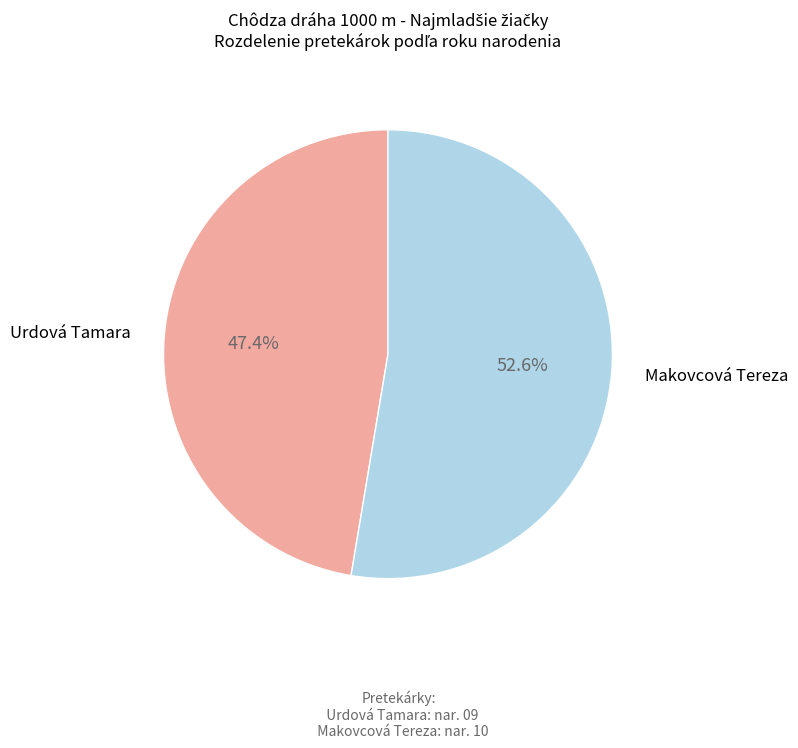

To the nearest percent, what portion does Makovcová Tereza represent?

53%